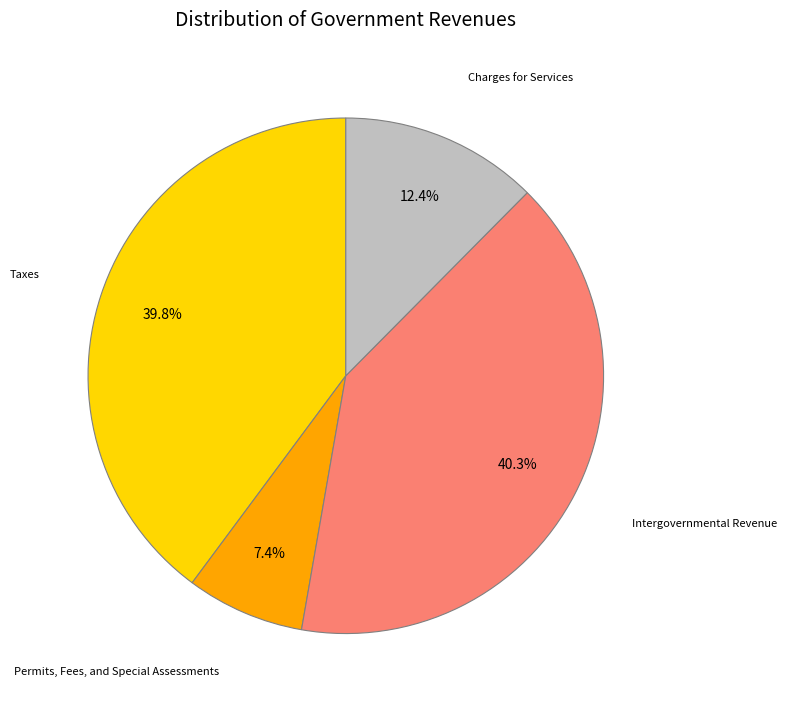

Is there a majority slice in this chart?

No